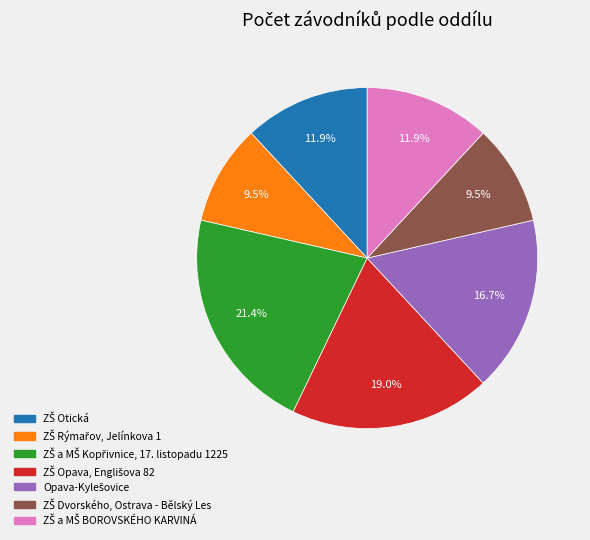

Does any single category account for the majority?

No